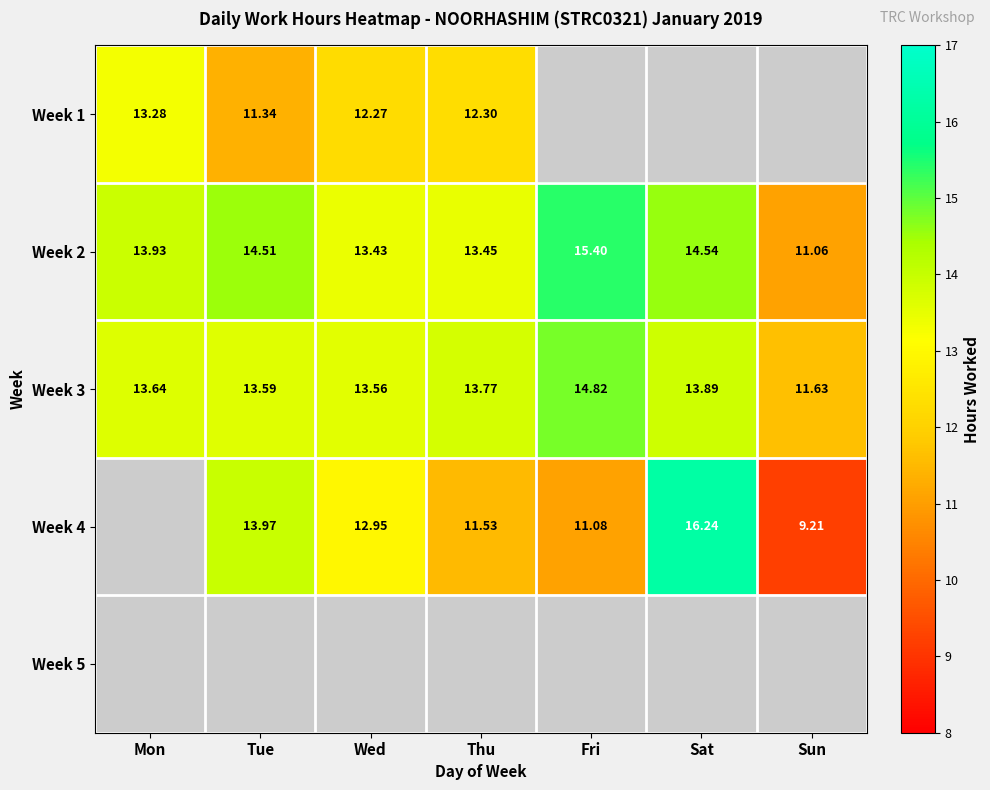

Which category has the highest value in the Week 3 series?

Fri